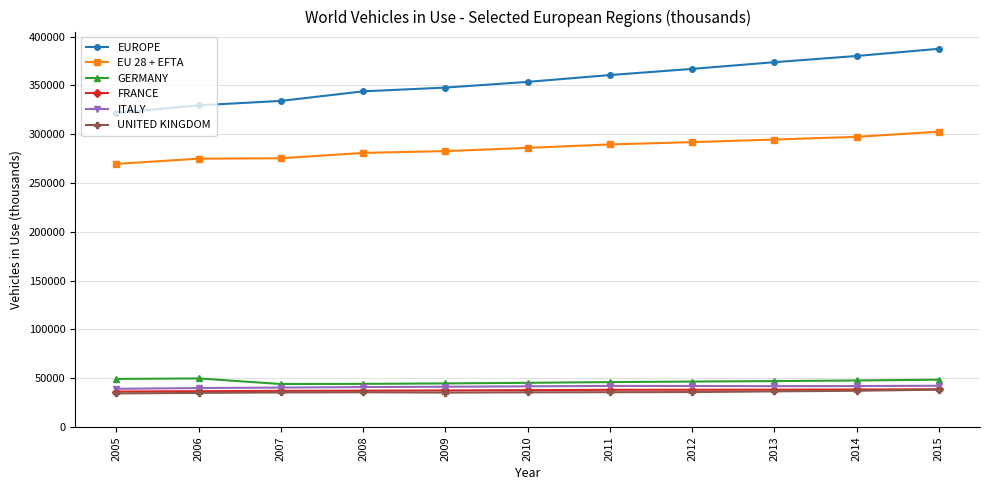

How many data points in UNITED KINGDOM are above 35537?

6